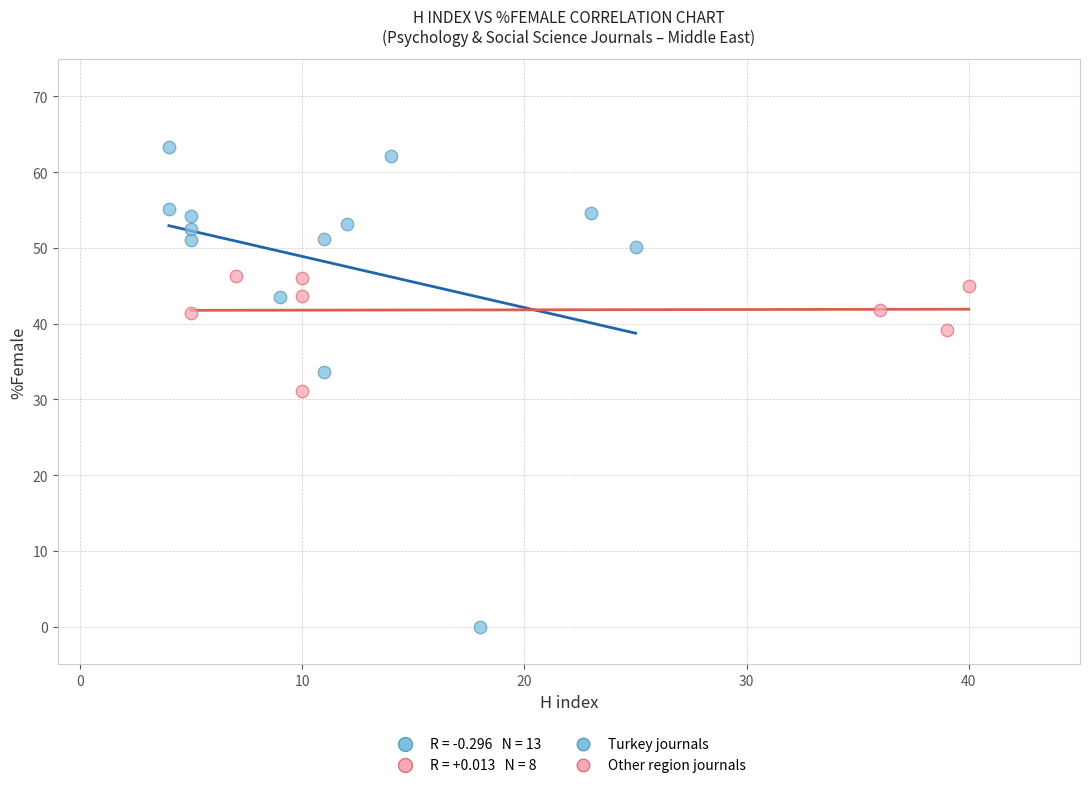

Which series has the widest spread of Y values?

Turkey journals